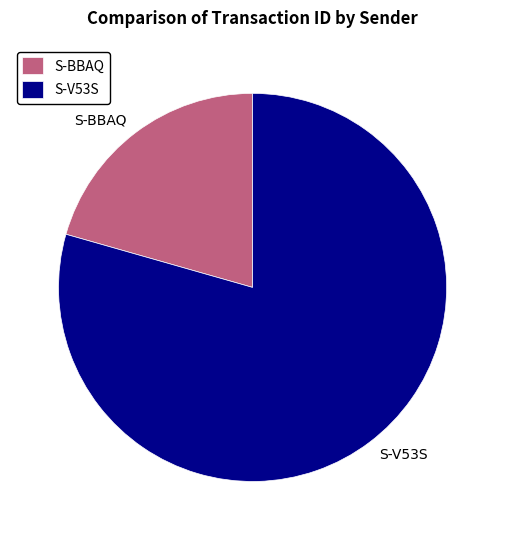

What is the ratio of the value at S-V53S to the value at S-BBAQ?

3.9